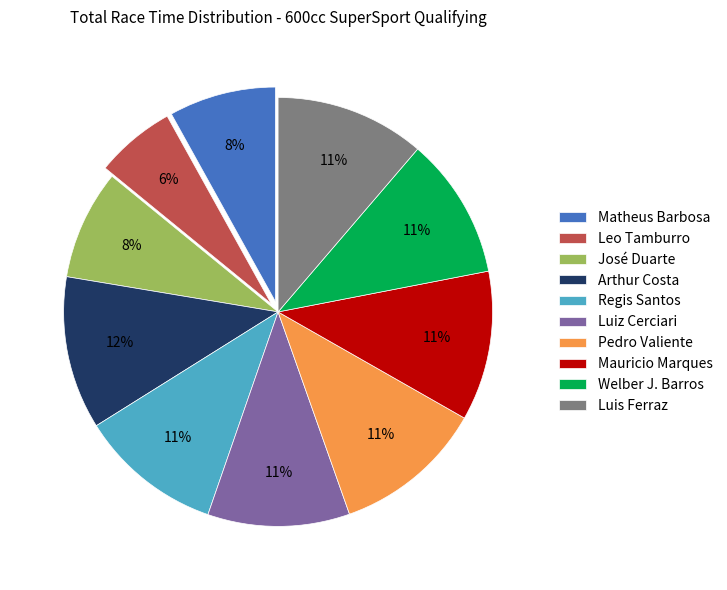

To the nearest percent, what percentage of the pie is Welber J. Barros?

11%